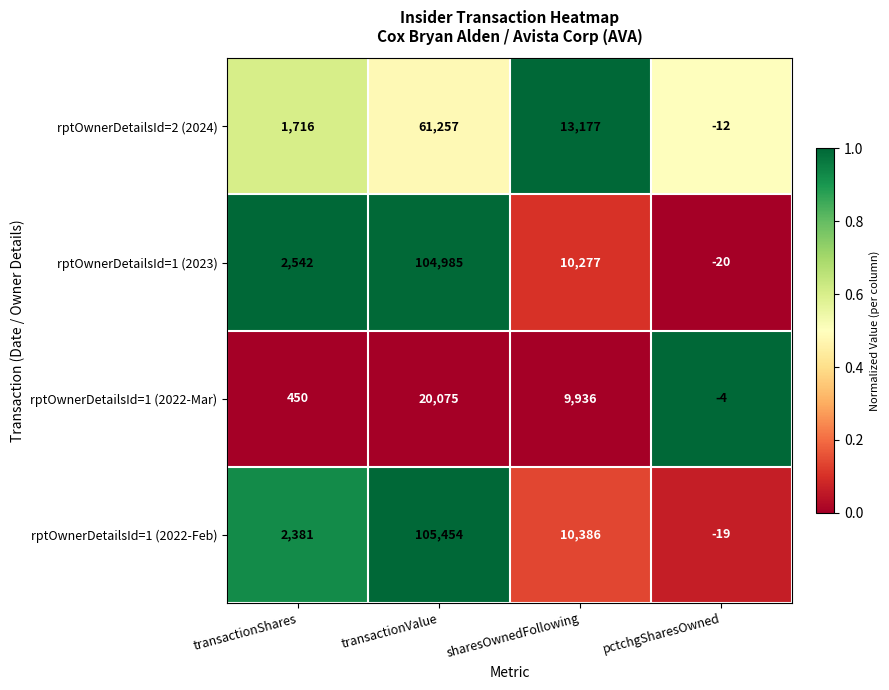

What is the difference between the maximum and second lowest values in the rptOwnerDetailsId=1 (2023) series?

102443